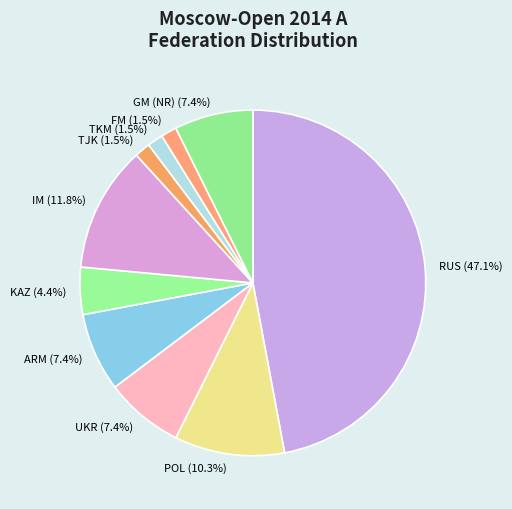

Which category has the biggest portion of the pie?

RUS (47.1%)